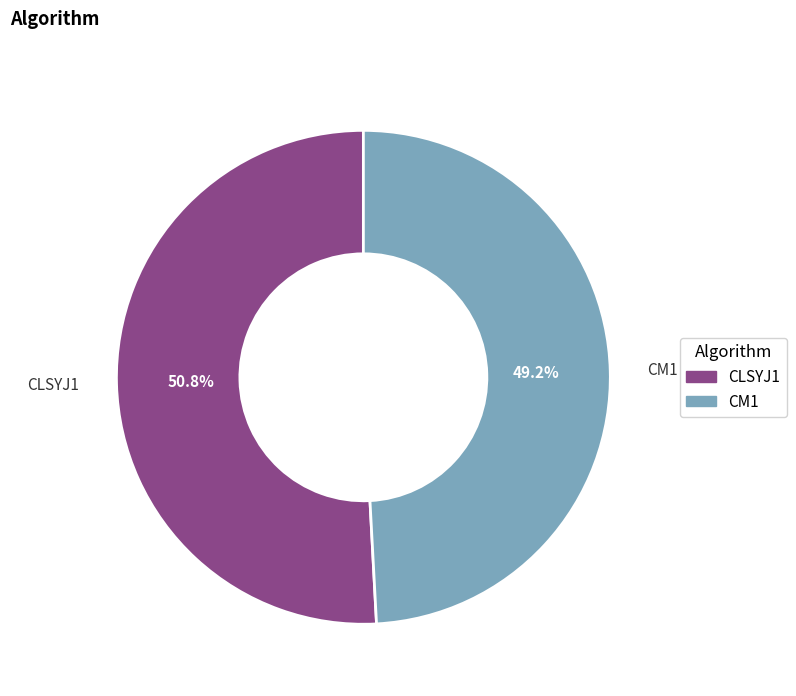

True or false: CM1 accounts for 49% of the total.

True